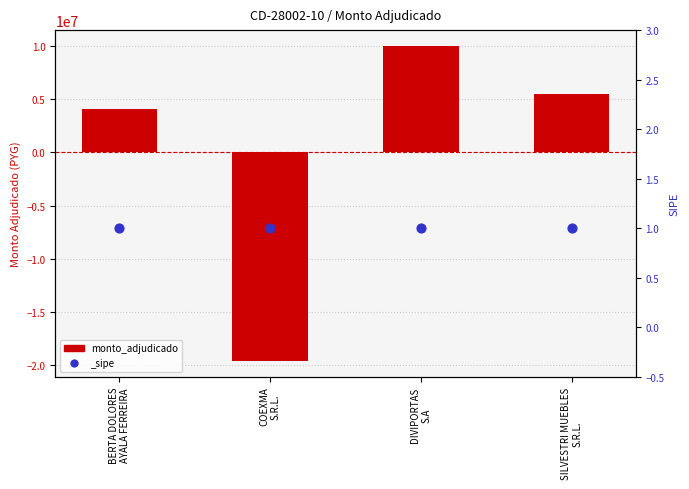

What is the ratio of the value at SILVESTRI MUEBLES
S.R.L. to the value at BERTA DOLORES
AYALA FERREIRA?

1.3